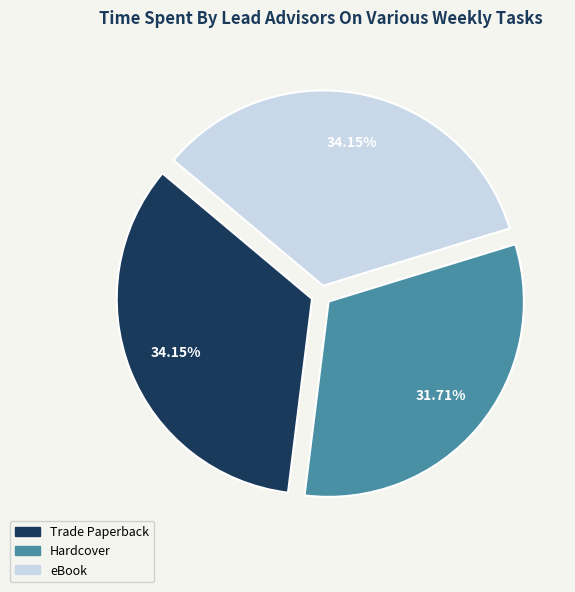

Does eBook account for over 50% of the chart?

No